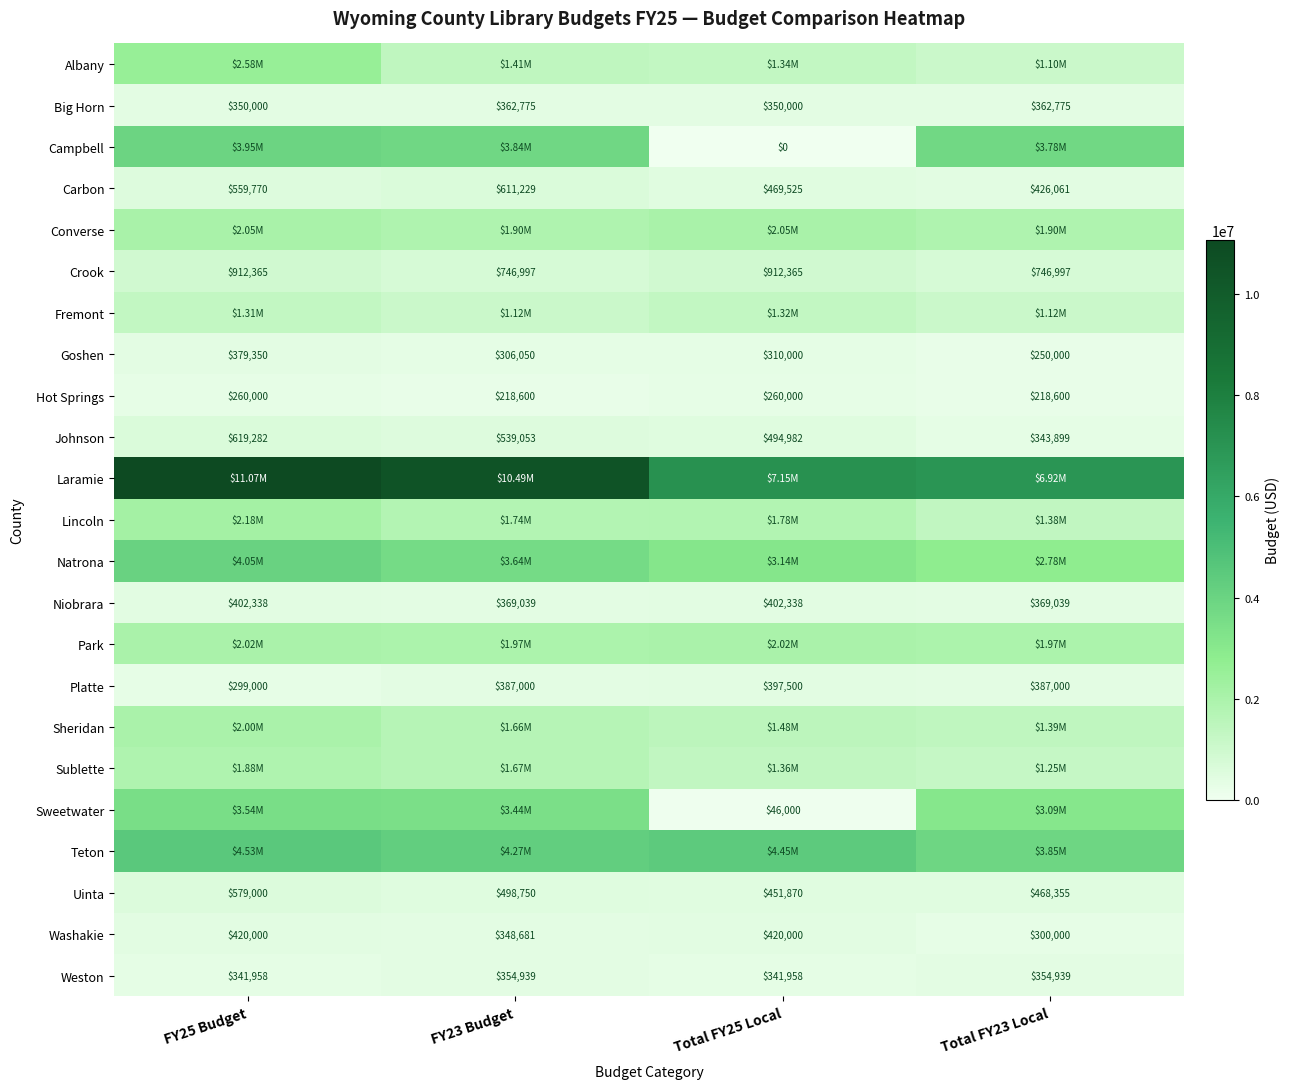

List the labels in order of Uinta value, smallest first.

Total FY25 Local, Total FY23 Local, FY23 Budget, FY25 Budget